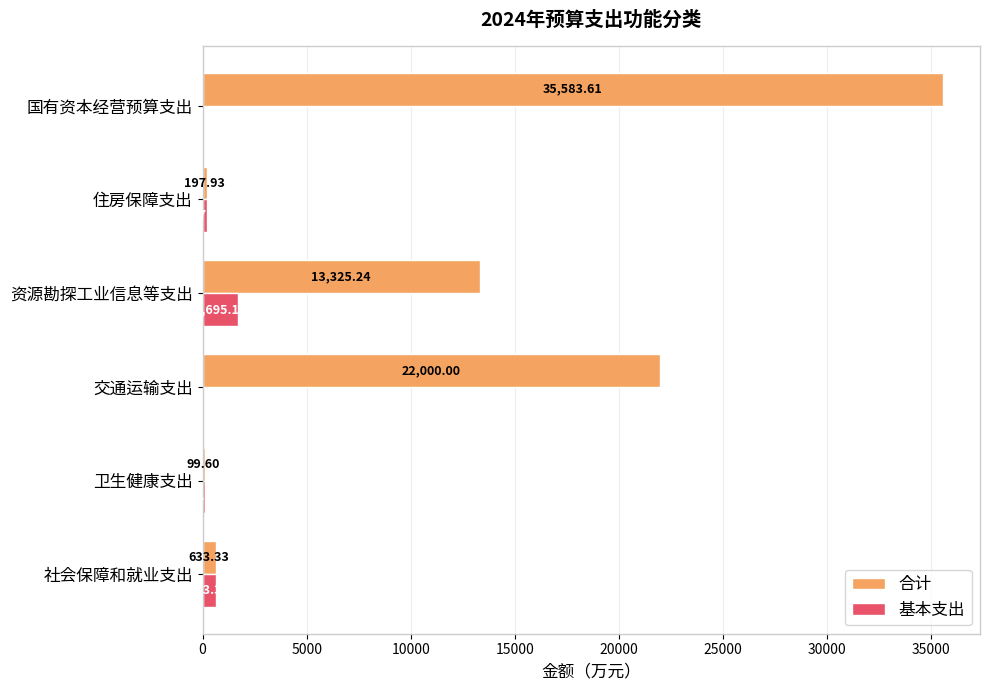

What is the highest value of the 合计 series?

35583.6